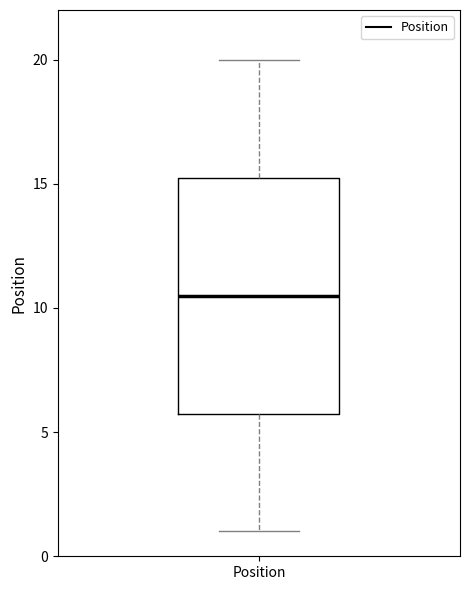

Read this box plot against the y-axis: the position of the median line, the range covered by the box, and the ends of both whiskers. The values are not printed on the chart, so give them approximately, as read against the axis.

median 10.5, box 6.0 to 15.5, whiskers 1.0 to 20.0